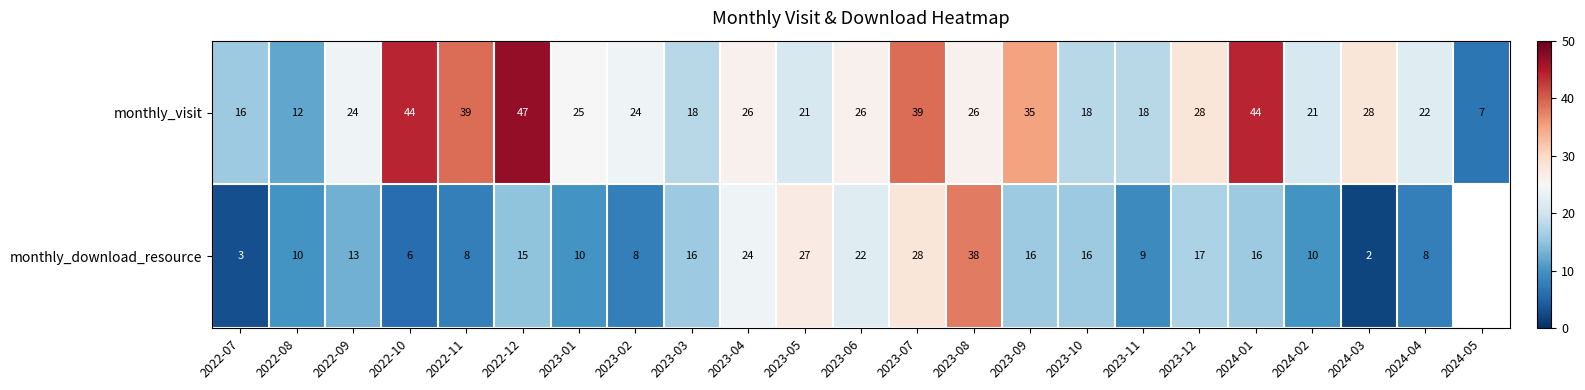

How many categories are shown in the chart?

23